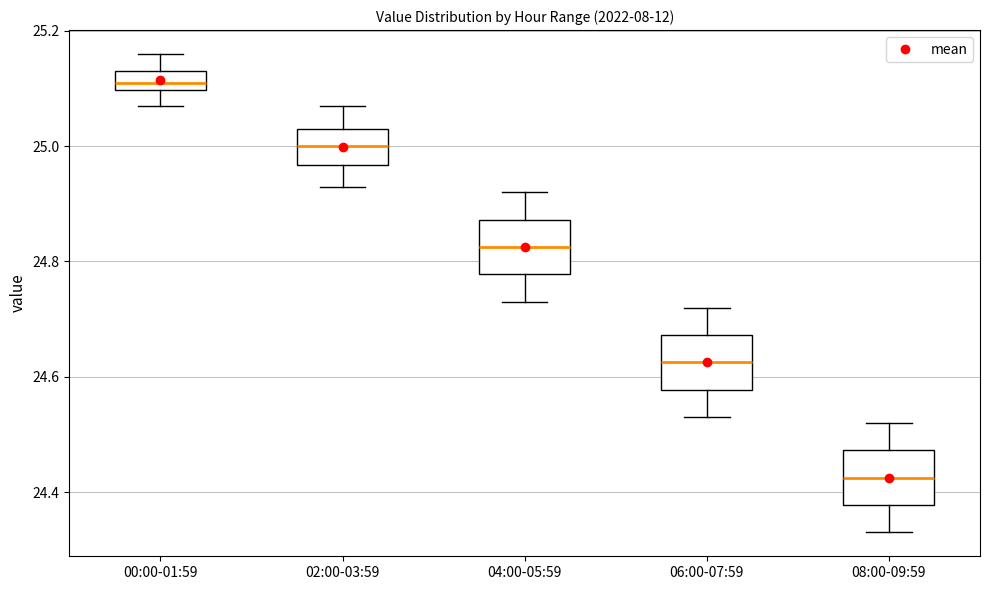

Where is the lower edge of the box for 00:00-01:59 on the y-axis? The values are not printed on the chart, so give them approximately, as read against the axis.

25.10